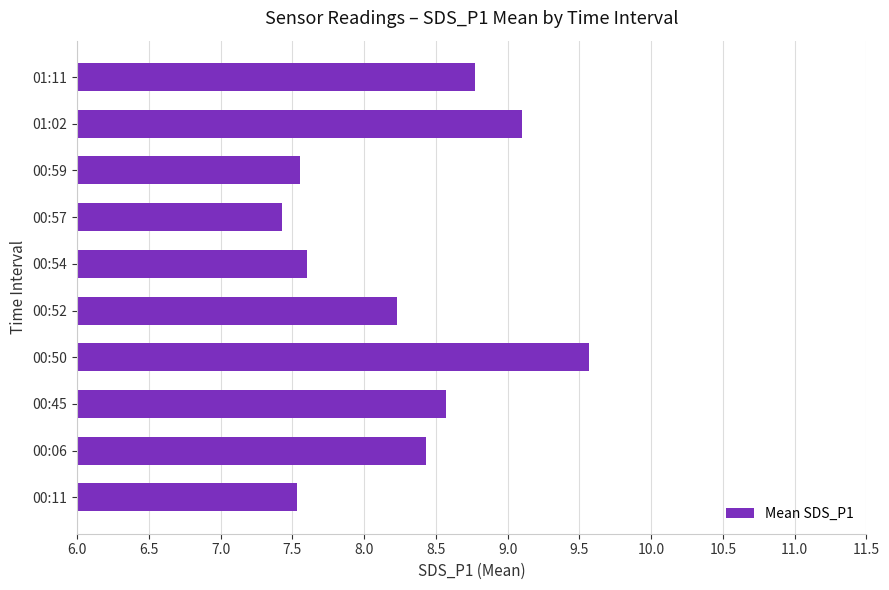

What is the sum of all values?

82.8